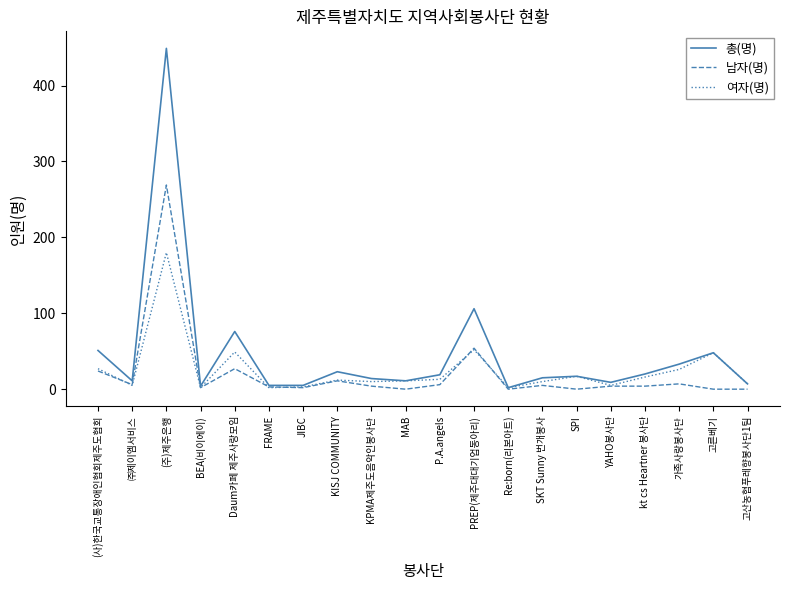

How many interior local peaks does the 총(명) series have?

6